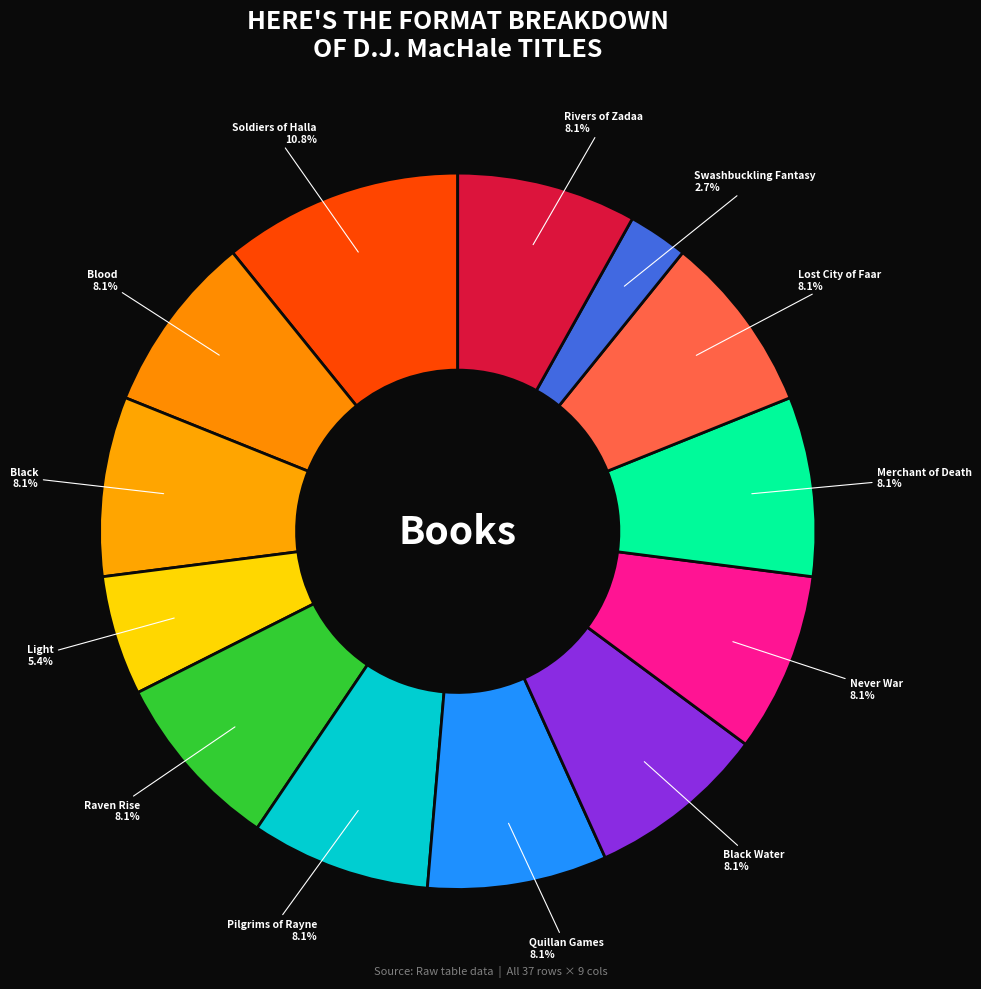

Count the number of slices in the pie.

13